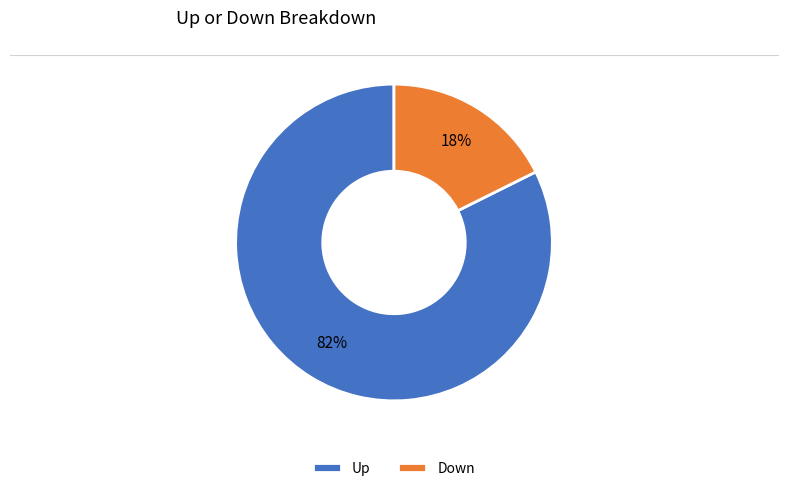

The Down slice represents 18% of the pie. True or false?

True